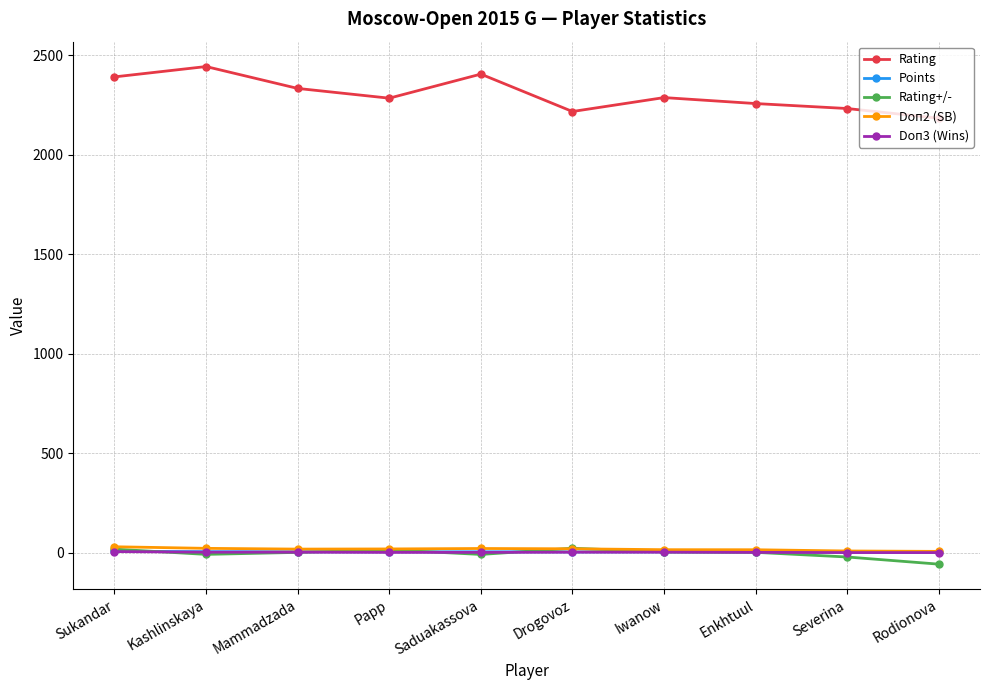

How many lines are shown in the chart?

5